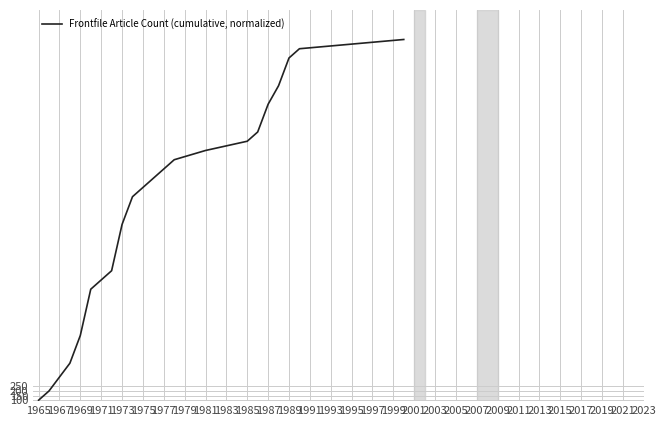

How many series are shown in this chart?

1